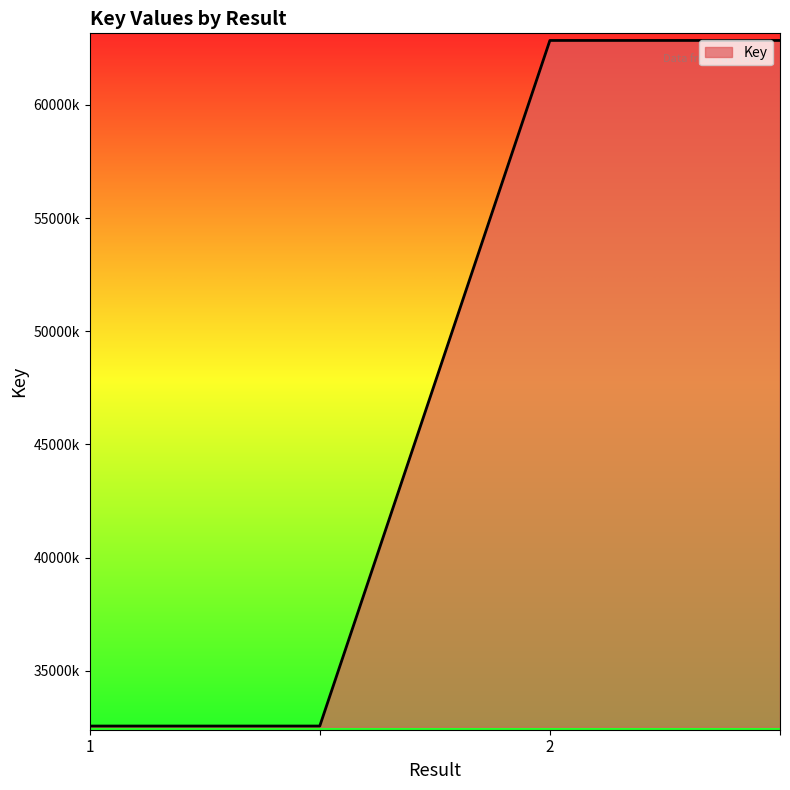

Where is the data nearest to the value 47704713?

1